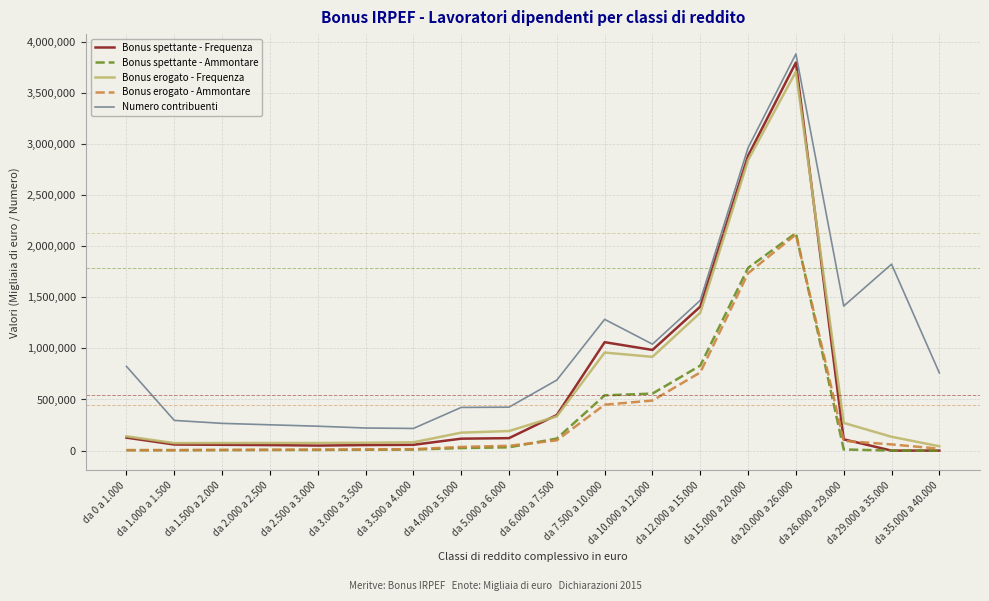

In Bonus spettante - Frequenza, how many points are higher than both neighbors (excluding endpoints)?

2